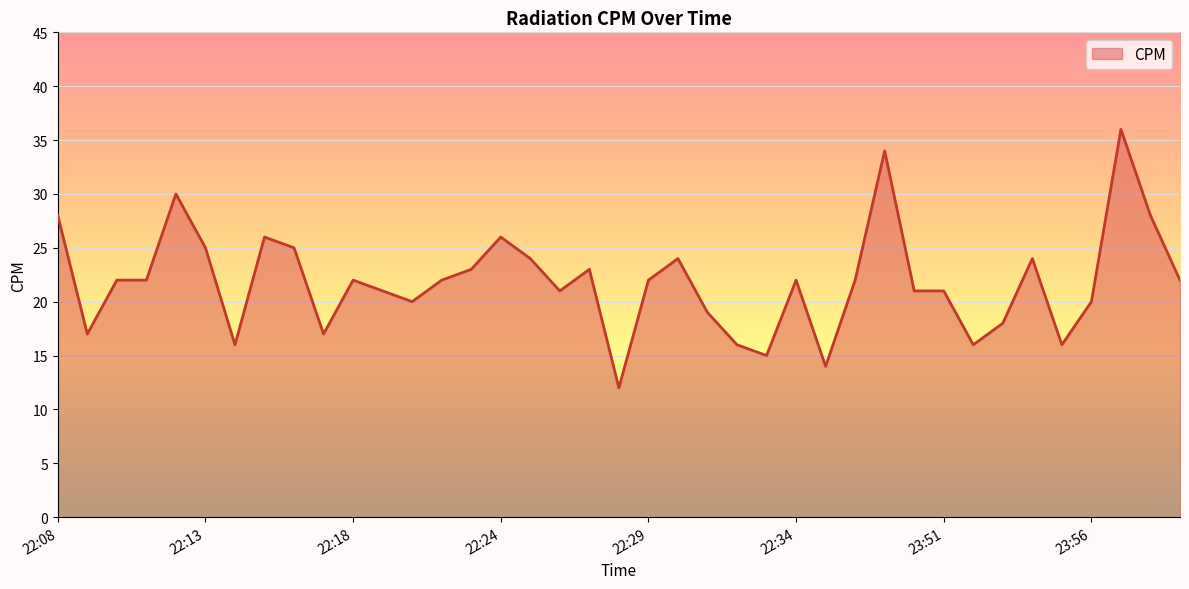

What is the maximum value shown in the chart?

36